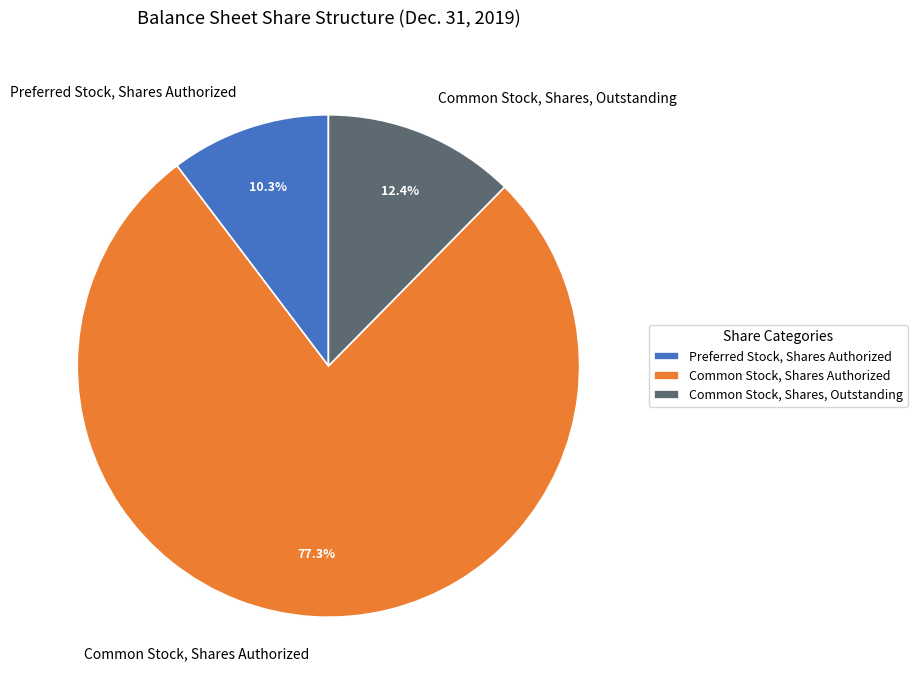

To the nearest percent, what is the combined percentage of Common Stock, Shares, Outstanding and Common Stock, Shares Authorized?

90%